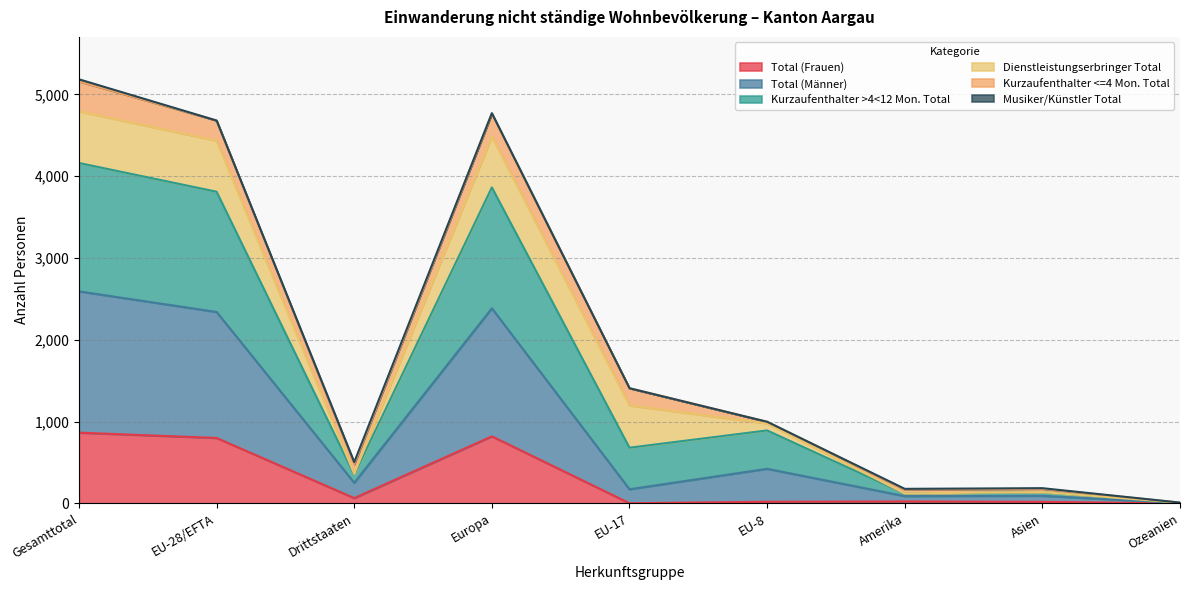

What is the lowest value of the Total (Männer) series?

5